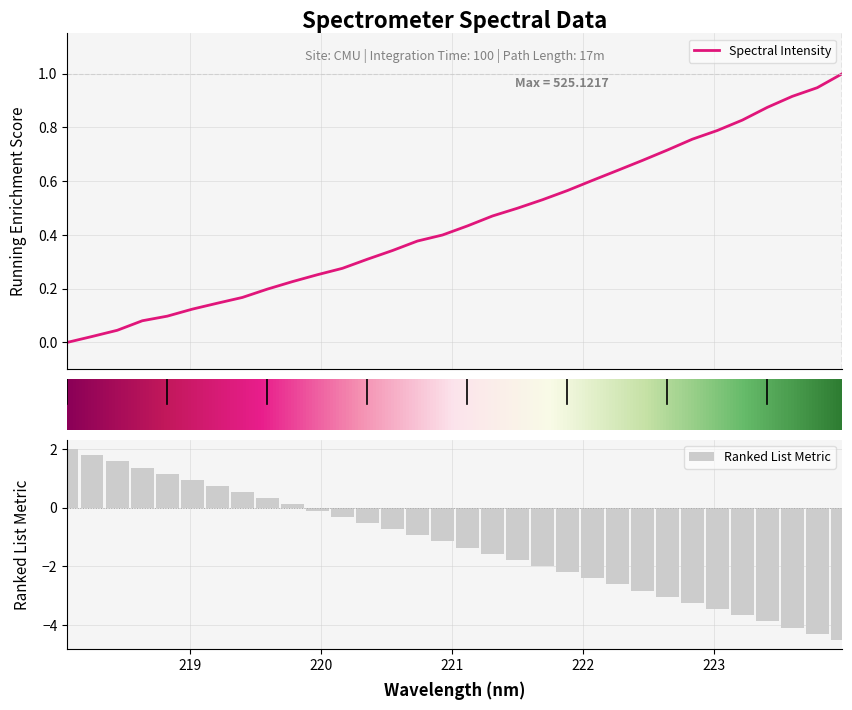

Reading right to left, what are all the values shown in this chart?

223.9802=1.0	223.7895=0.9	223.5987=0.9	223.408=0.9	223.2172=0.8	223.0264=0.8	222.8355=0.8	222.6447=0.7	222.4538=0.7	222.263=0.6	222.0721=0.6	221.8812=0.6	221.6902=0.5	221.4993=0.5	221.3083=0.5	221.1174=0.4	220.9264=0.4	220.7354=0.4	220.5444=0.3	220.3533=0.3	220.1623=0.3	219.9712=0.3	219.7801=0.2	219.589=0.2	219.3979=0.2	219.2067=0.1	219.0156=0.1	218.8244=0.1	218.6332=0.1	218.442=0.0	218.2508=0.0	218.0596=0.0